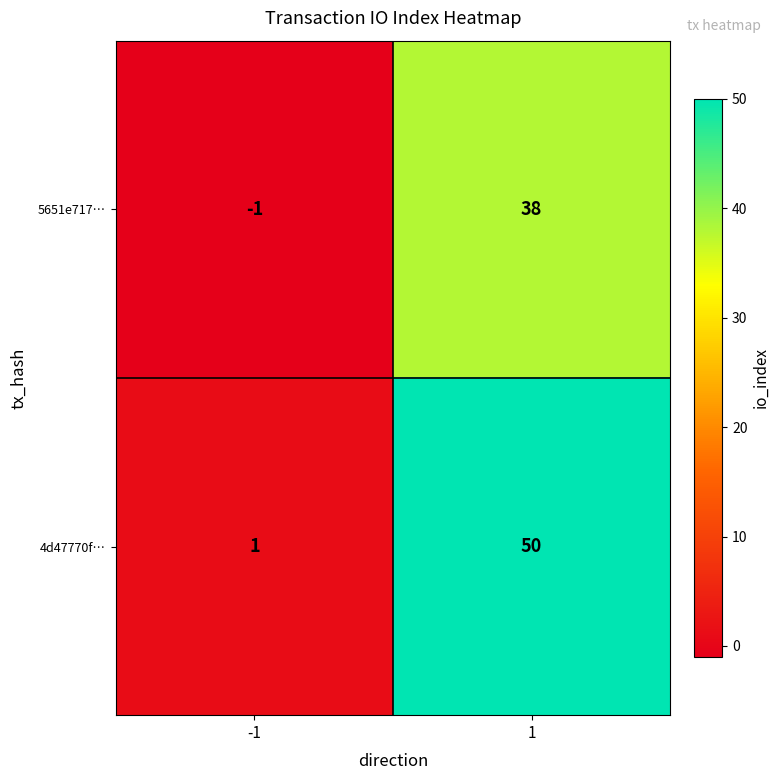

Reading left to right, transcribe all the data shown in this chart.

5651e717…: -1	38
4d47770f…: 1	50